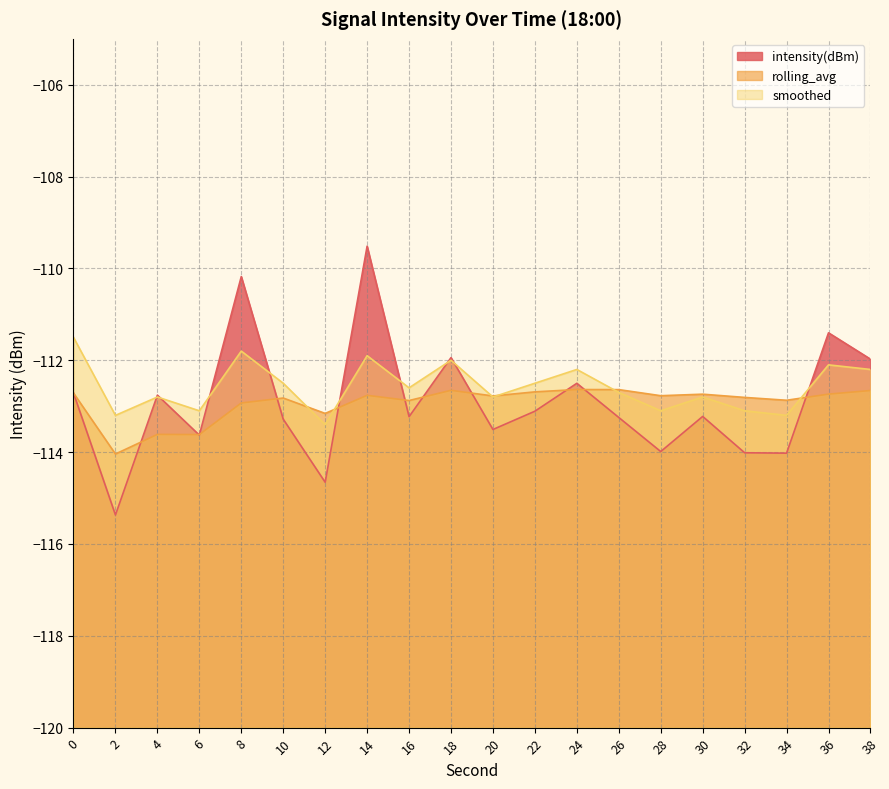

Which has a higher value, 2 or 26?

26